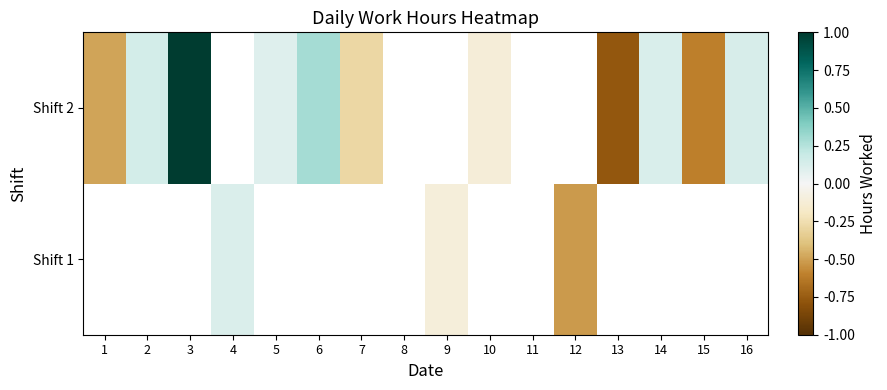

The Shift 2 series shows -0.2 at 10. True or false?

False